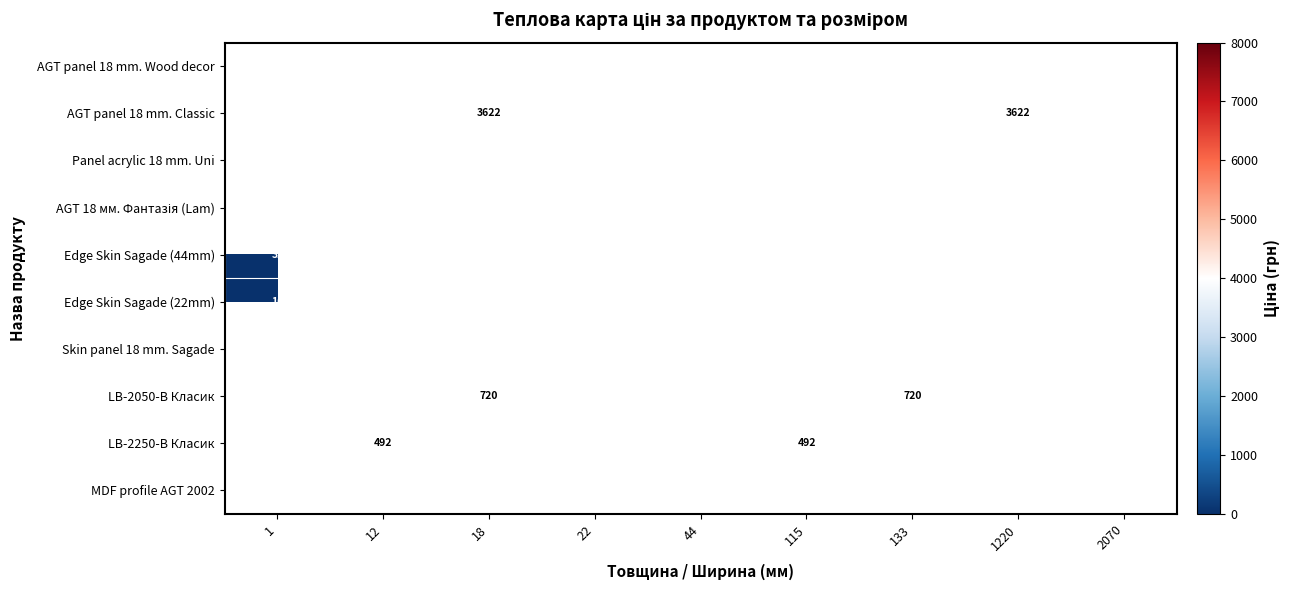

What is the approximate value of Edge Skin Sagade (44mm) at 1?

31.7